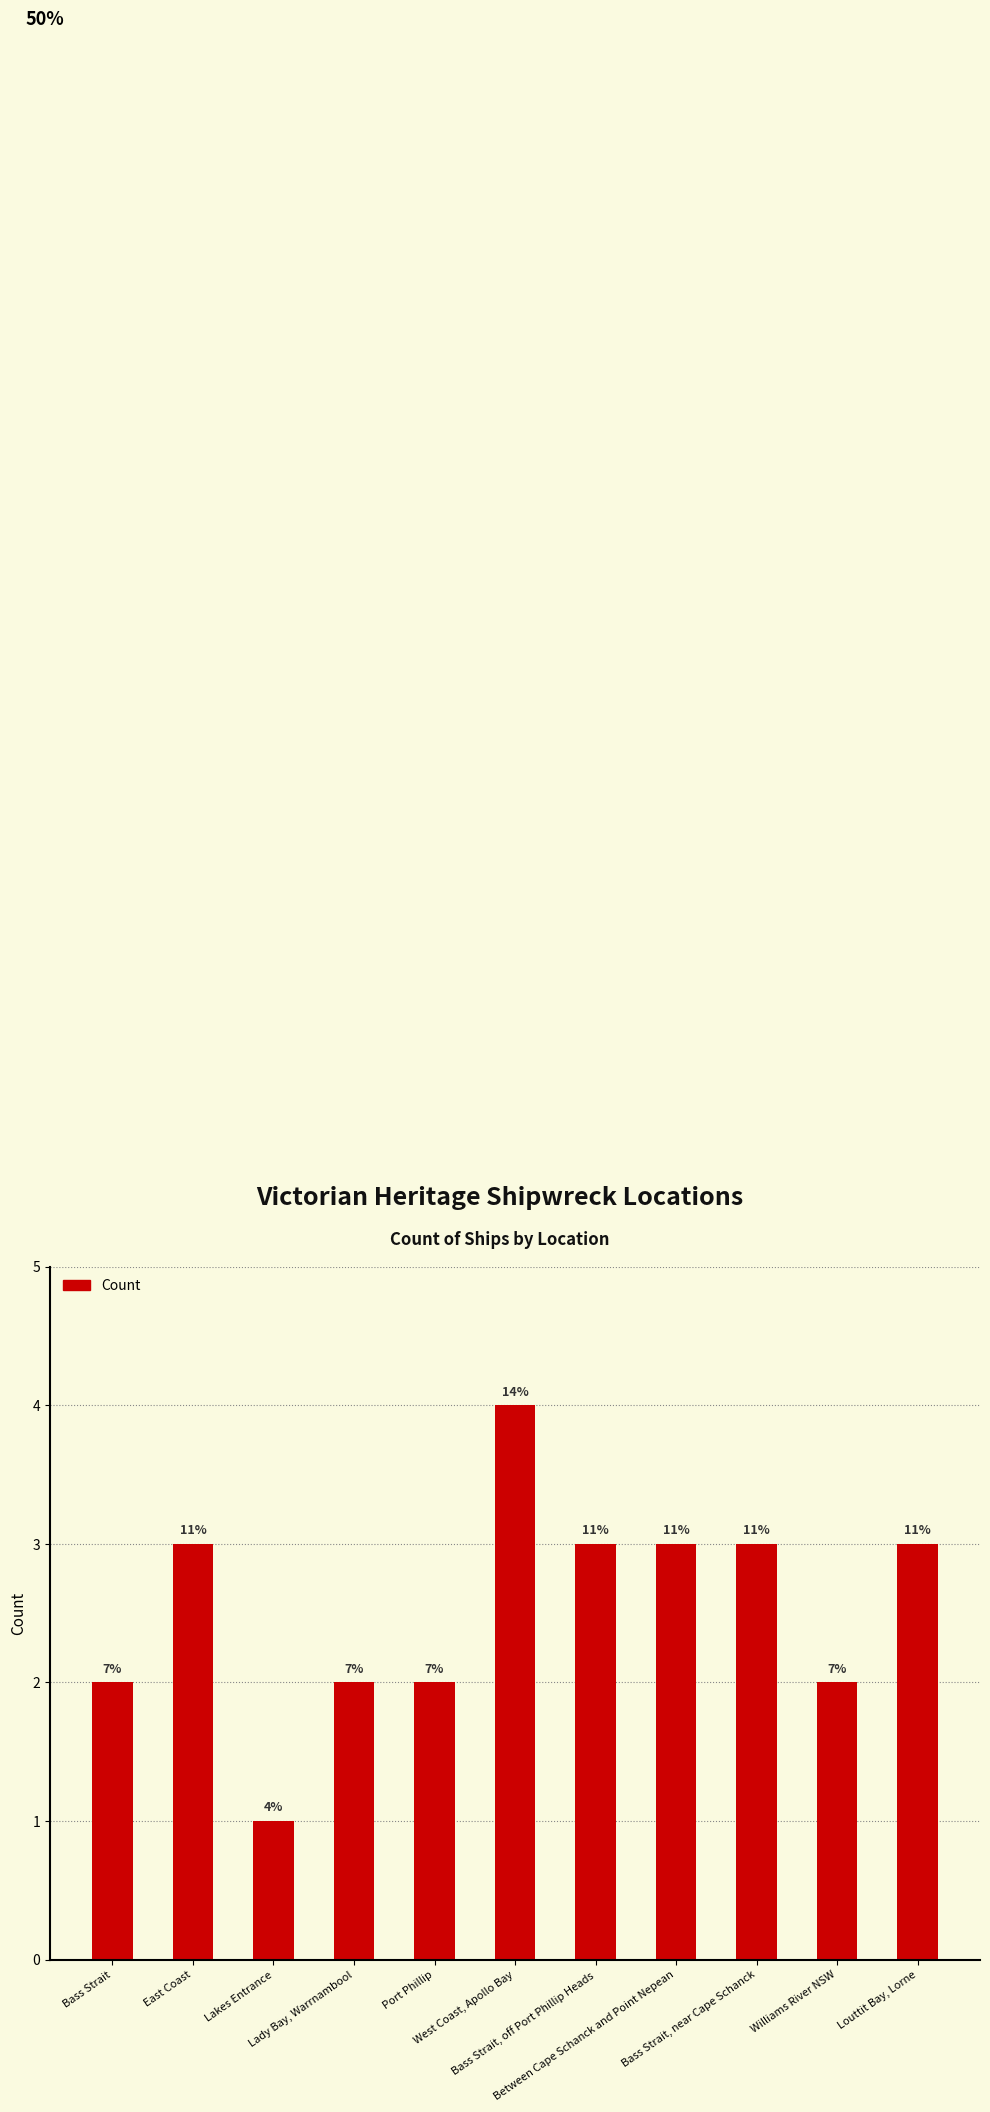

How many bars are there in total?

11